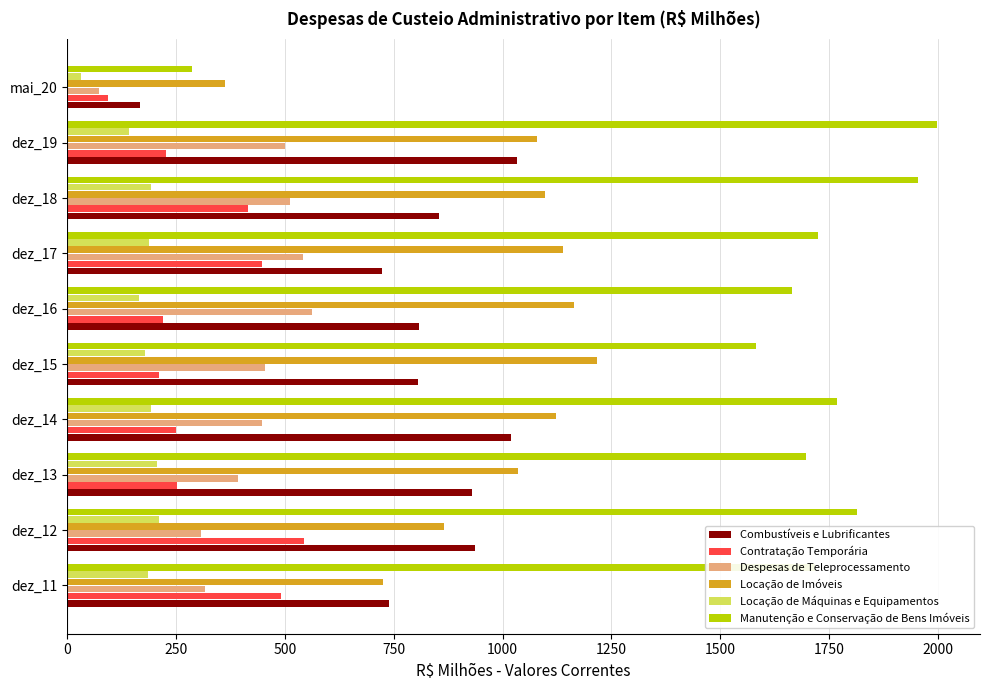

What is the difference between the highest and lowest values at dez_19?

1856.2